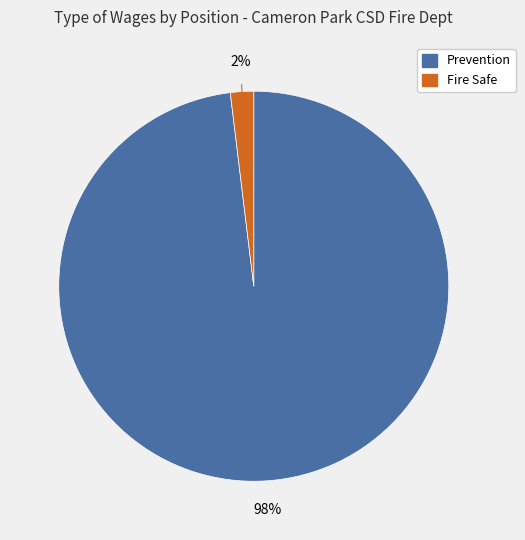

To the nearest percent, what is the average slice percentage?

50%